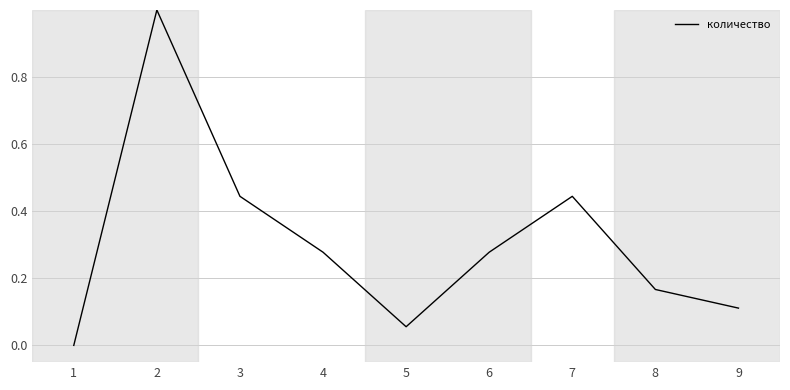

What is the sum of all values?

2.8